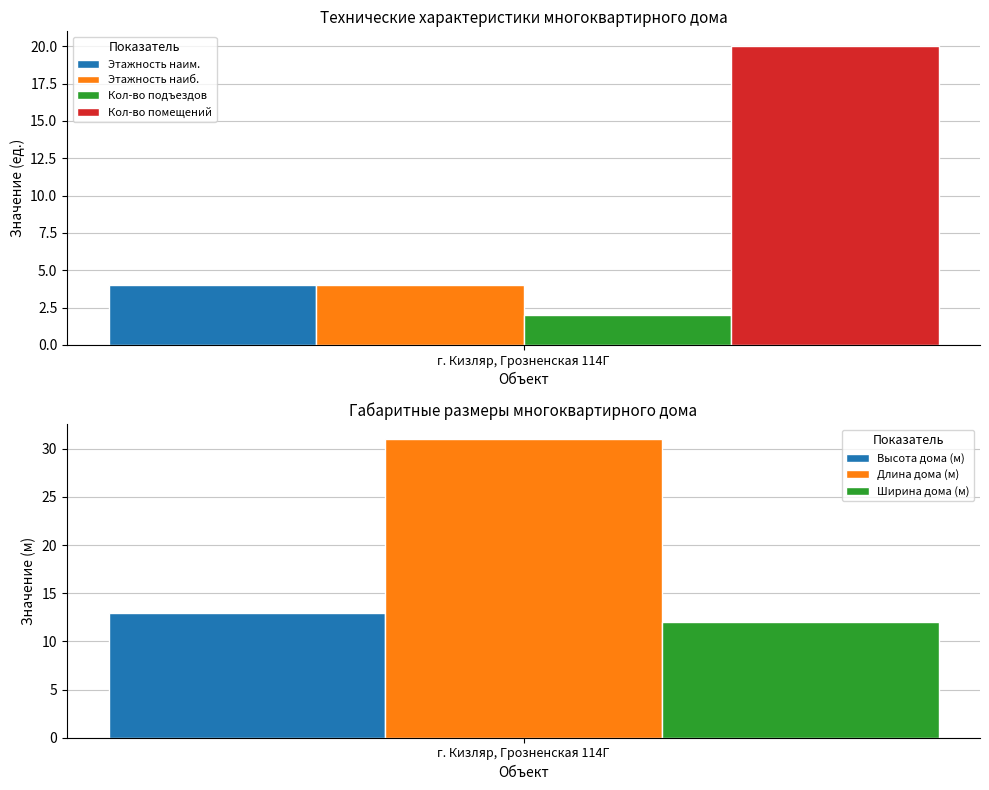

Rank the series by their maximum value, from lowest to highest.

Кол-во подъездов, Этажность, Кол-во помещений